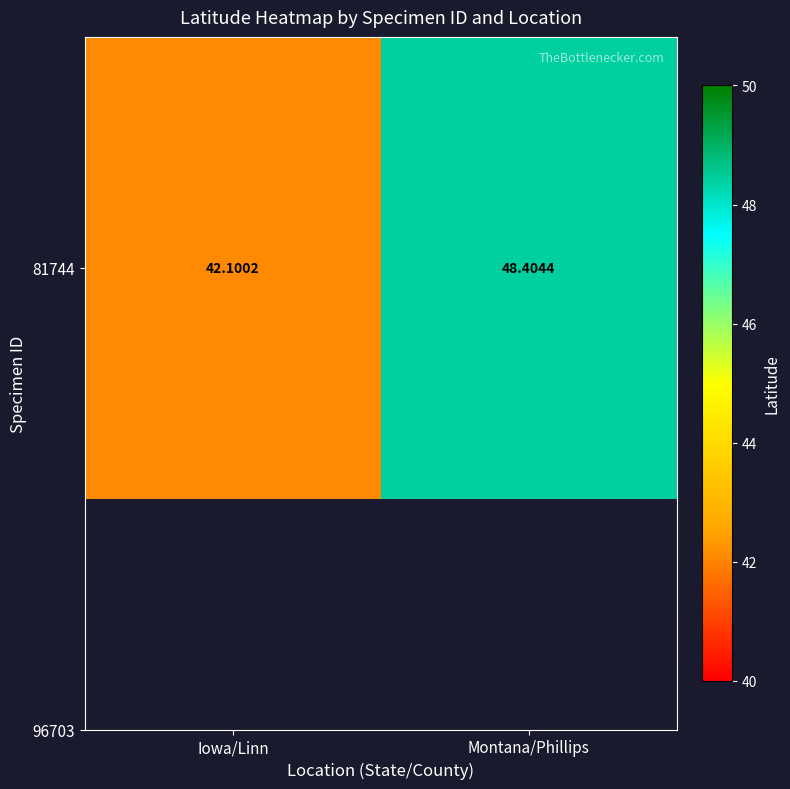

What is the difference between the maximum and minimum values?

6.3